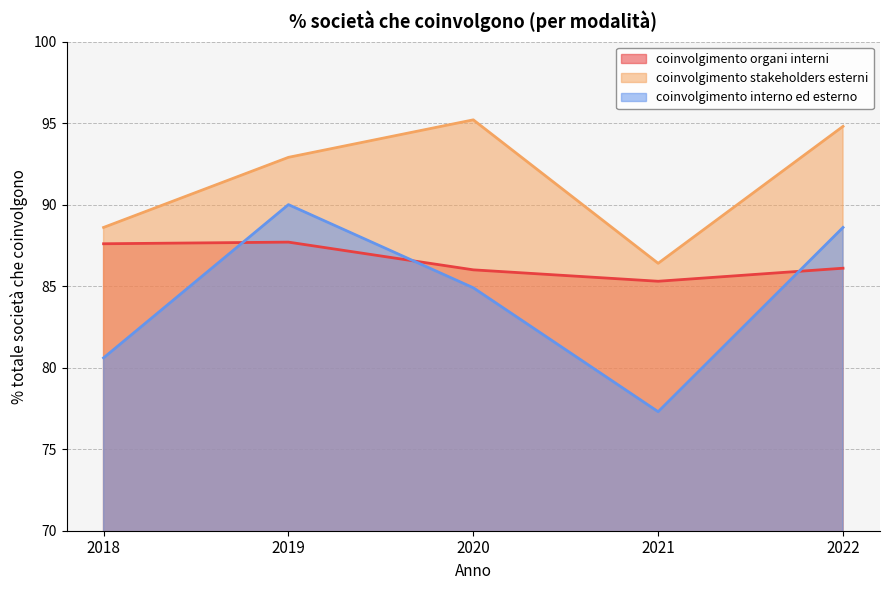

Which series has the largest range (max minus min)?

coinvolgimento interno ed esterno